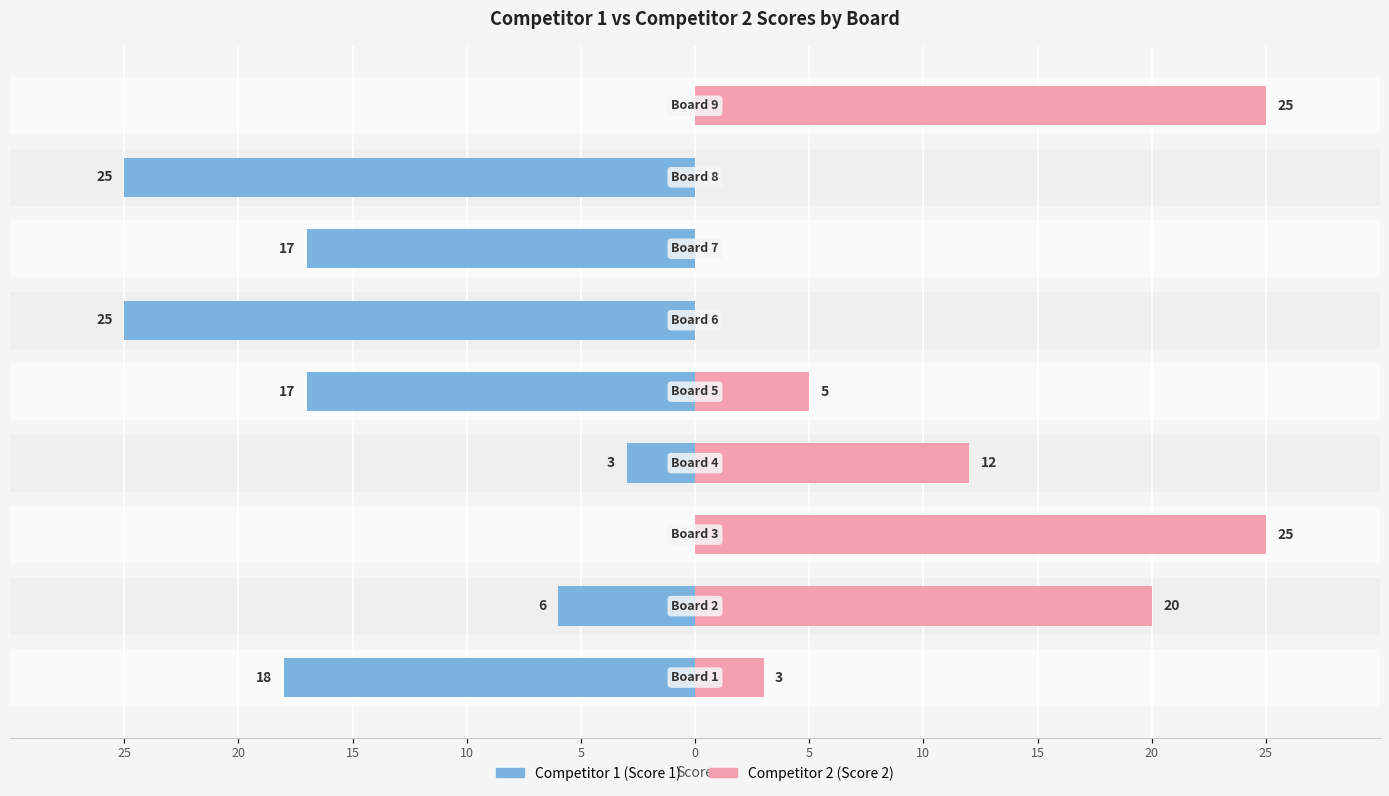

Reading left to right, transcribe all the data shown in this chart.

Competitor 1 (Score 1): 25=-18	20=-6	15=0	10=-3	5=-17	0=-25	5=-17	10=-25	15=0
Competitor 2 (Score 2): 25=3	20=20	15=25	10=12	5=5	0=0	5=0	10=0	15=25